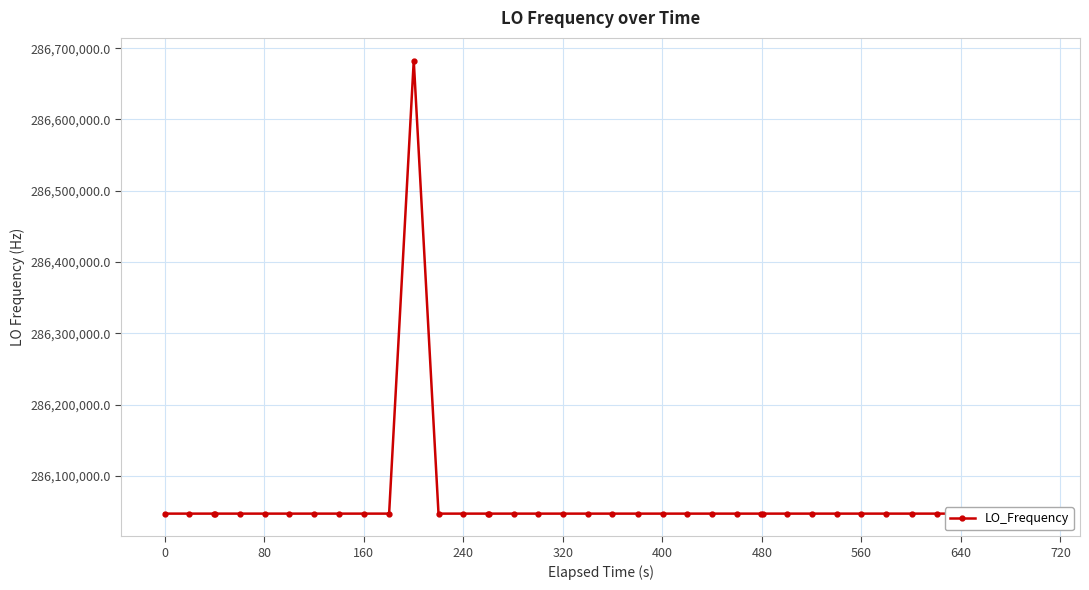

What is the value of the 18th point from the left?

286046998.3